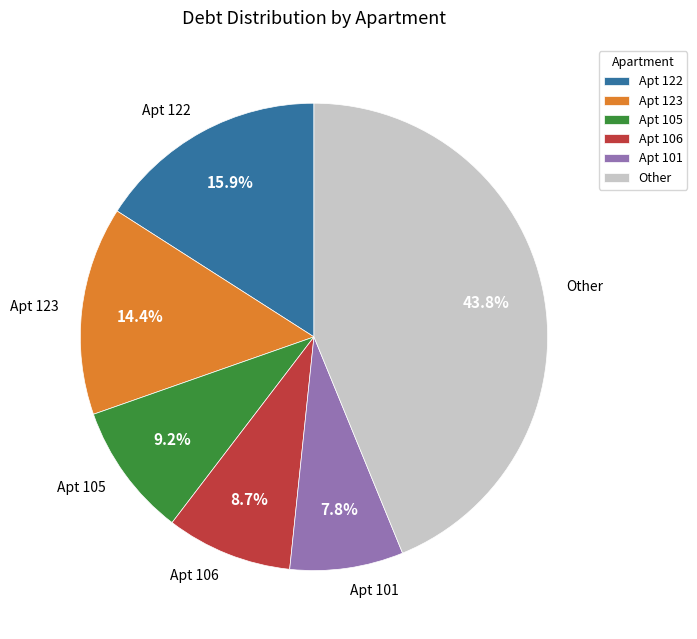

What is the total percentage of Apt 105 and Other?

53.1%